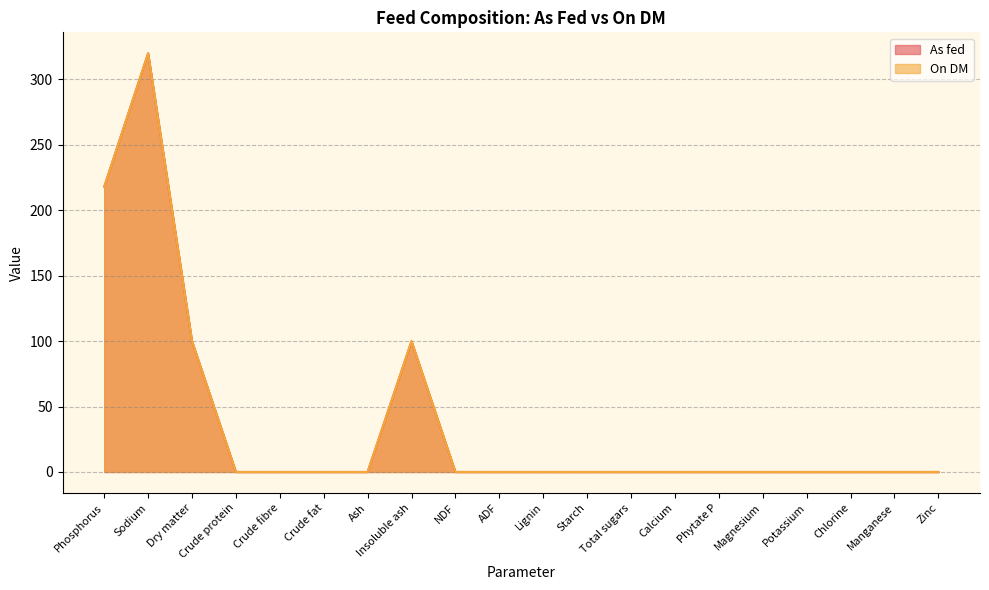

At which label is As fed closest to 160?

Phosphorus